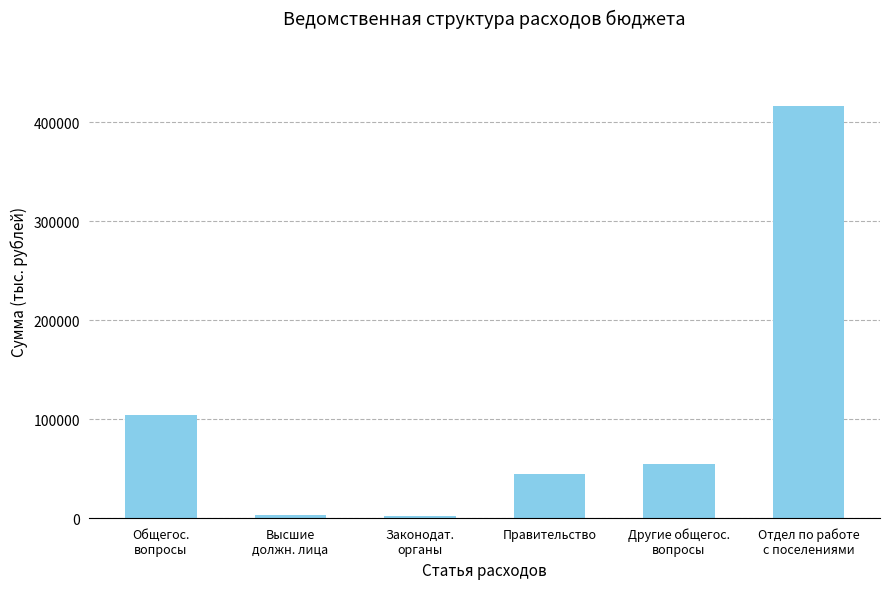

What is the sum of all values?

624704.4